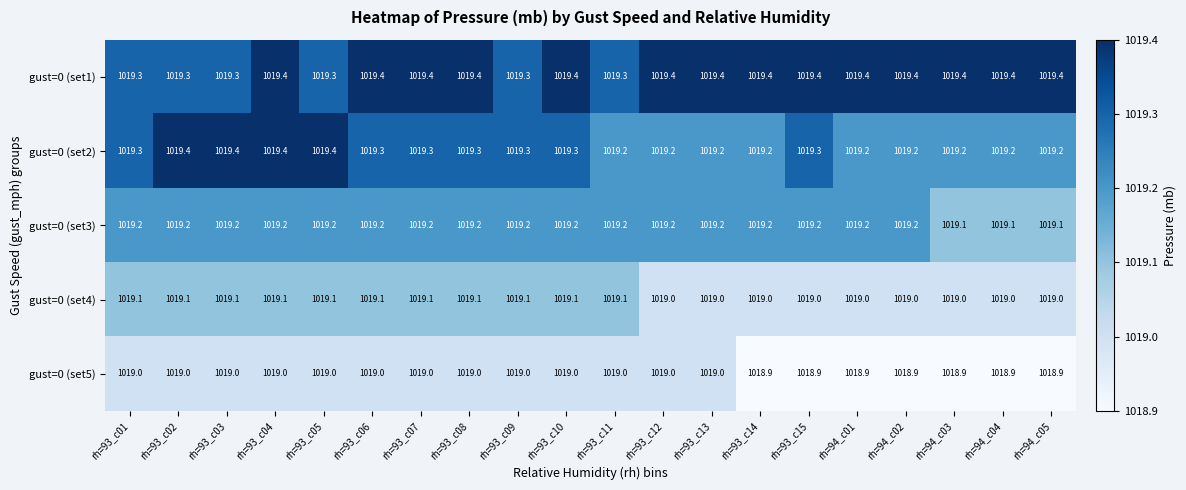

What is the difference between the highest and lowest values at rh=93_c14?

0.5